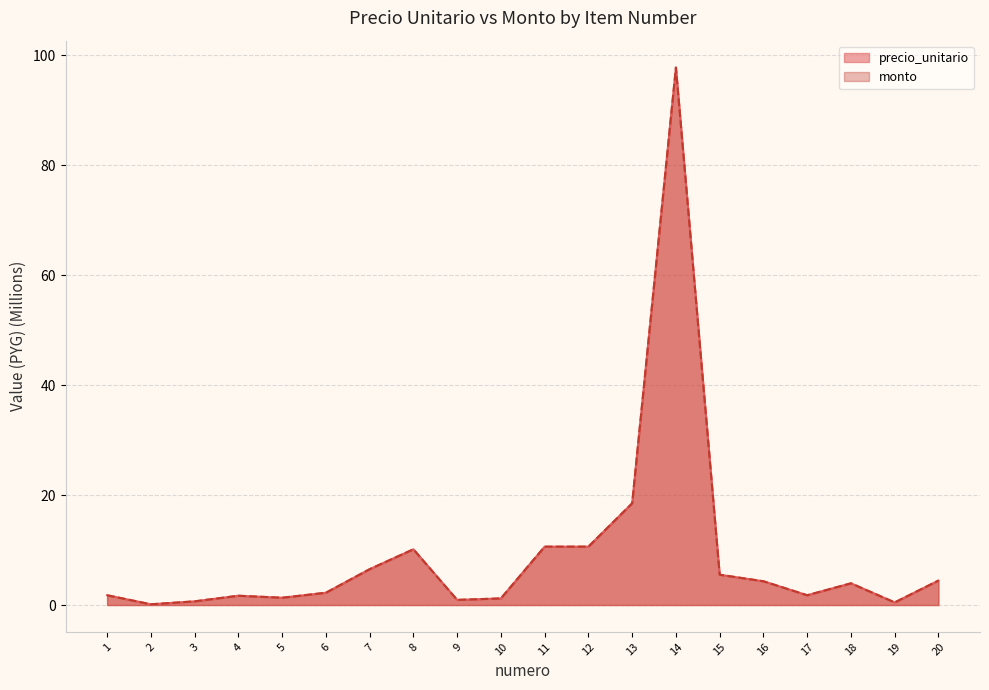

Does the chart display data point markers on the line(s)?

No